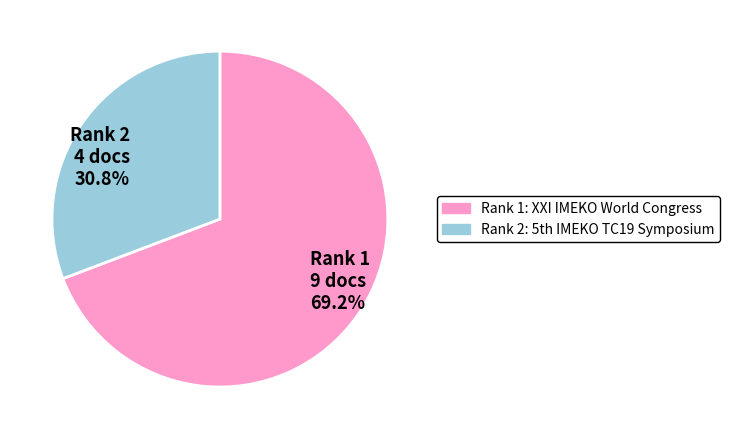

Which slice is the smallest?

Rank 2 4 docs 30.8%